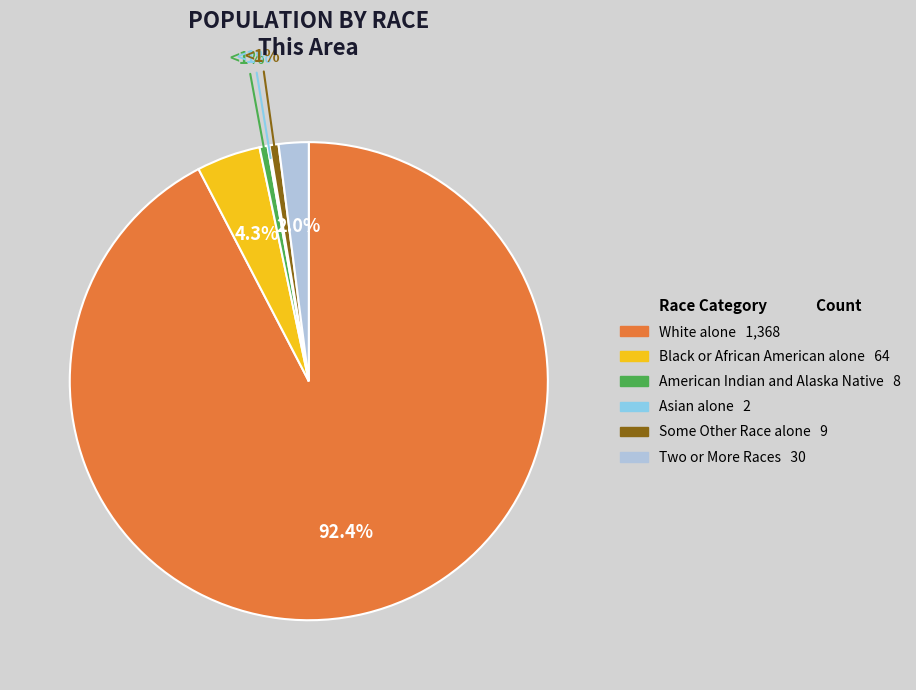

How many segments does this pie chart have?

6